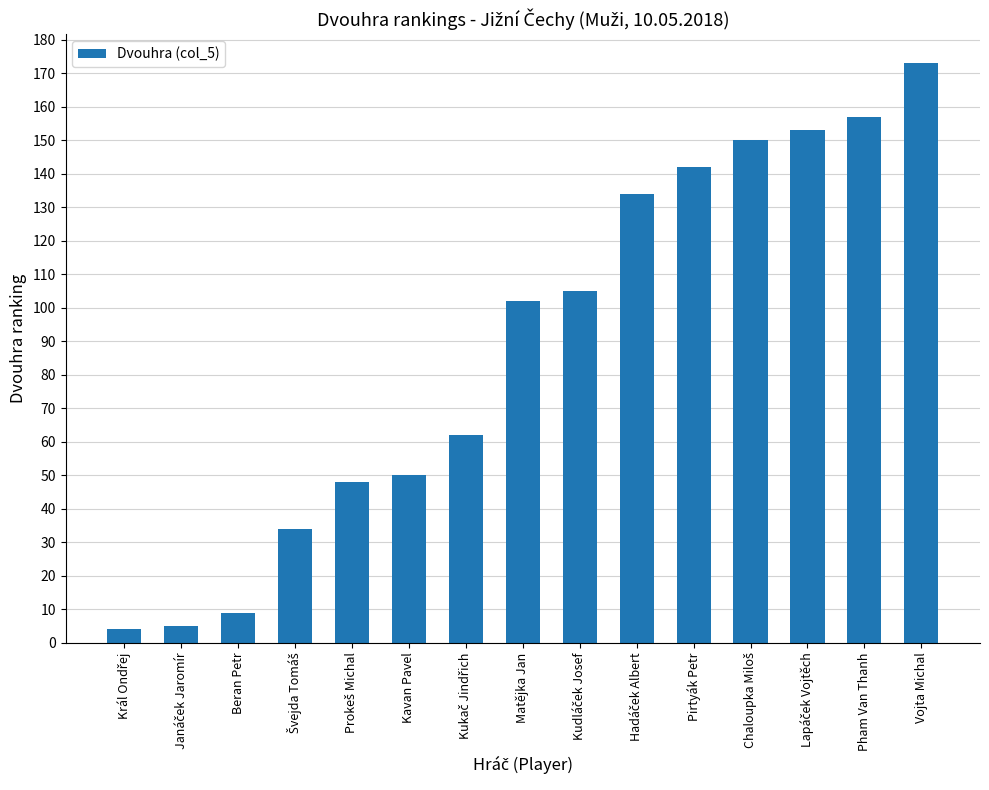

What is the value of the 9th bar from the left?

105